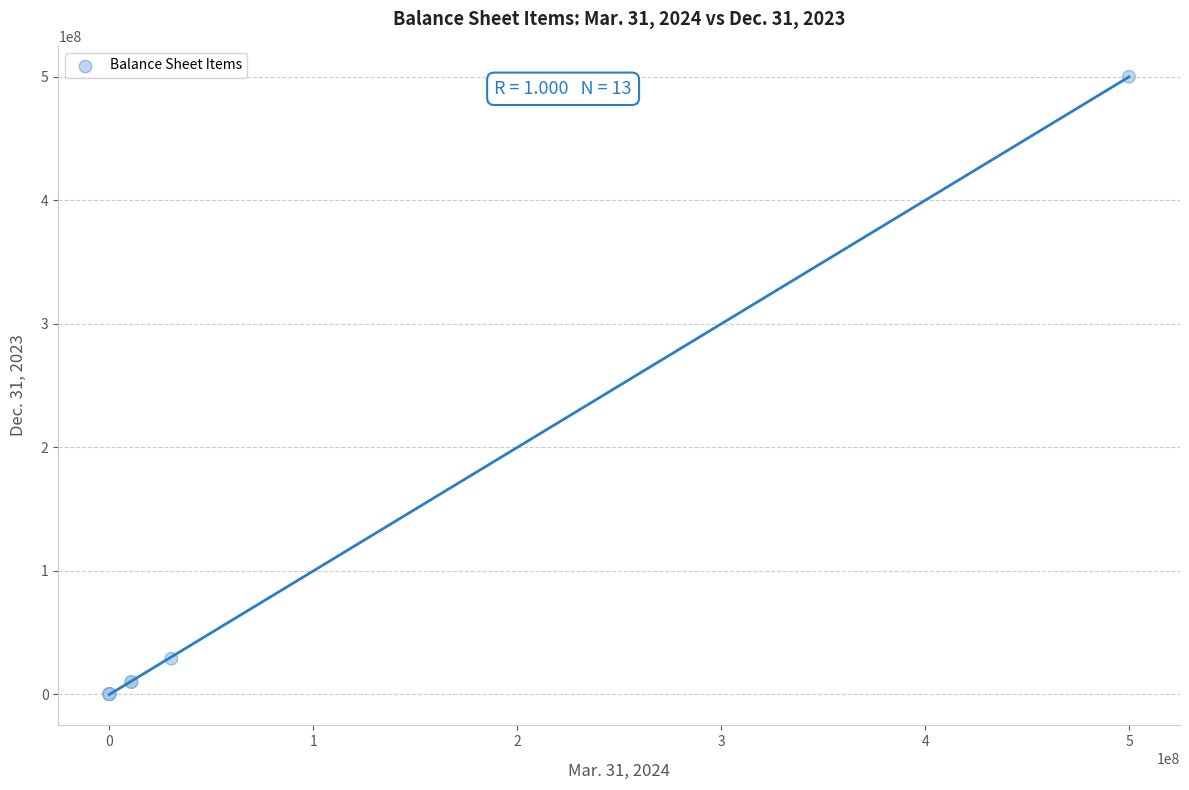

What Y value in the scatter plot is closest to 250000000?

28705404.0